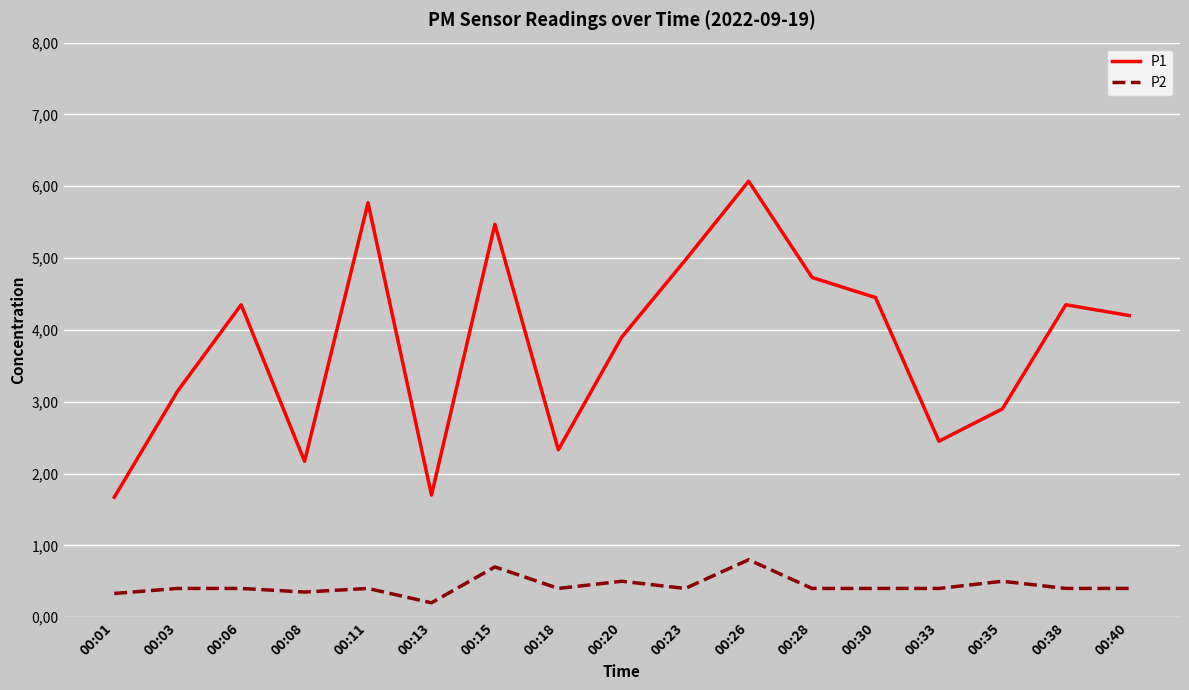

What are all the series names shown in the legend?

P1, P2